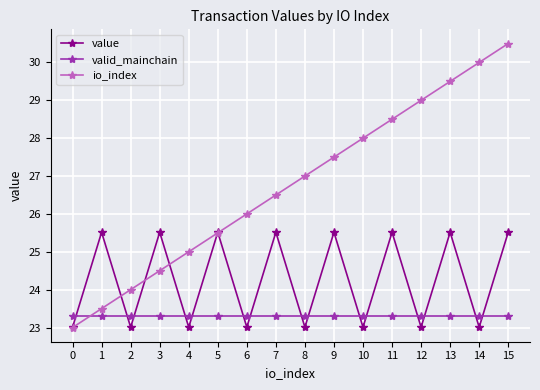

Which series ends up on top after the final intersection of io_index and value?

io_index